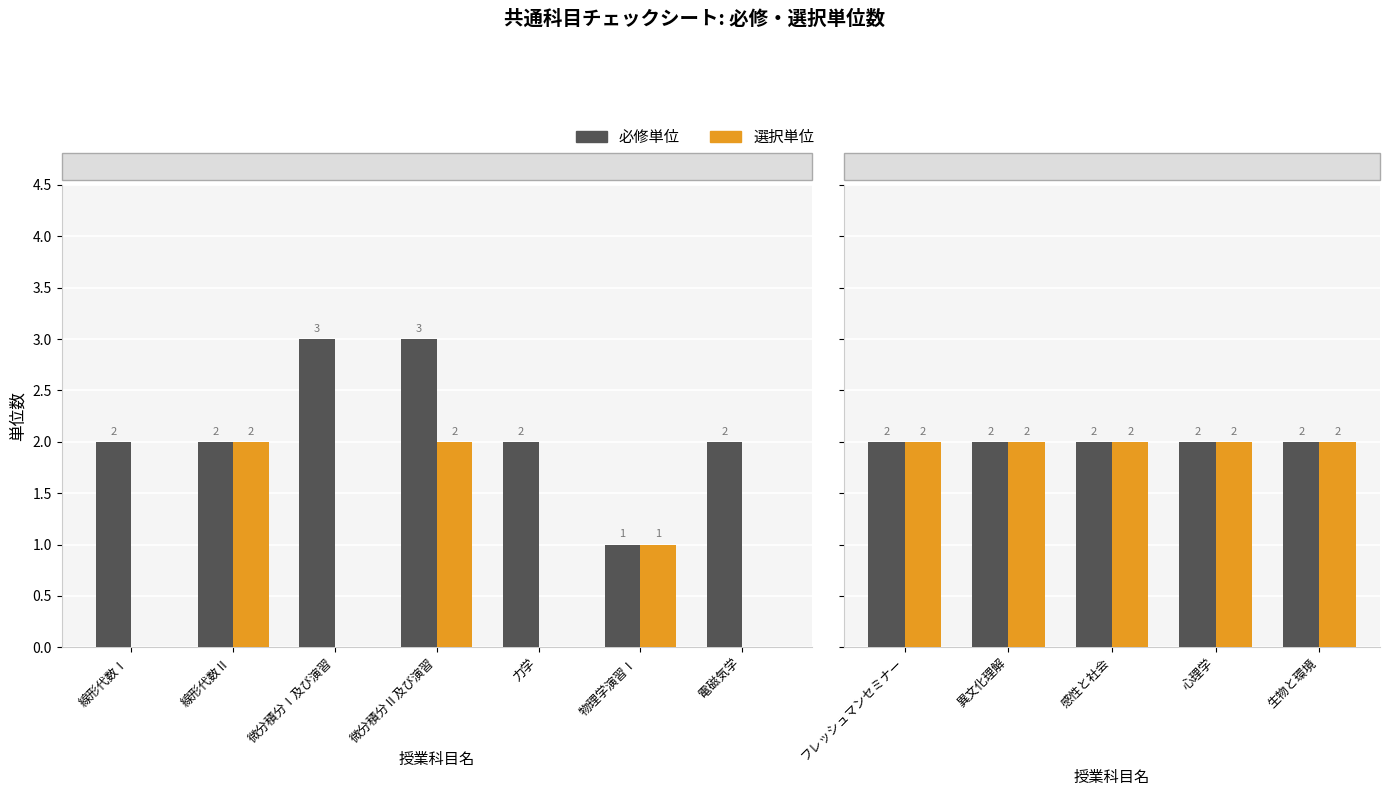

How many 必修単位 values are between 2 and 3?

11